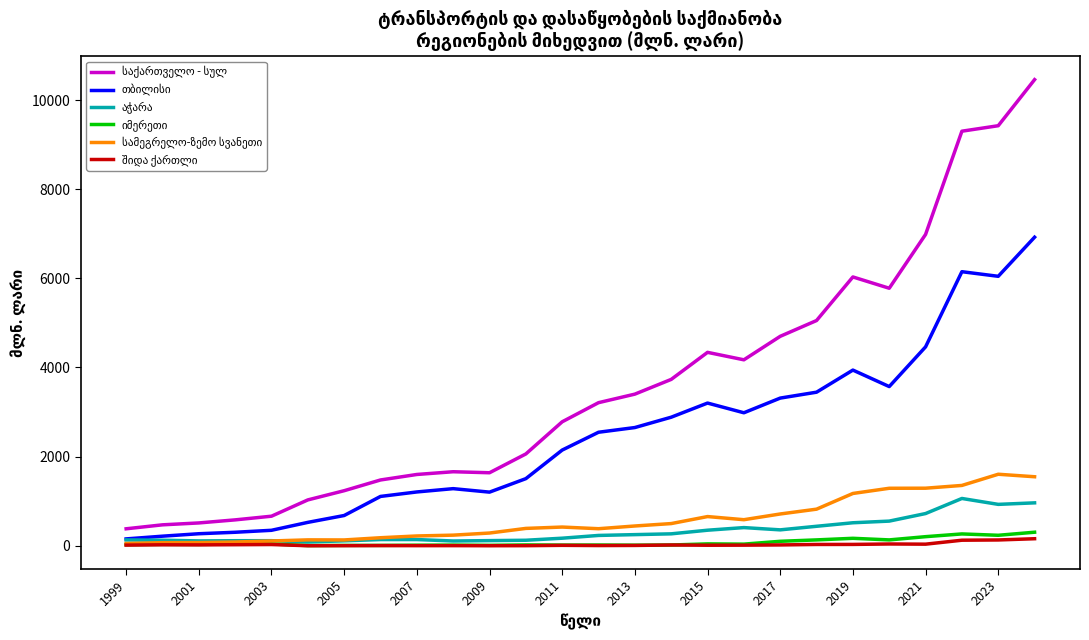

How many interior local valleys does the სამეგრელო-ზემო სვანეთი series have?

3